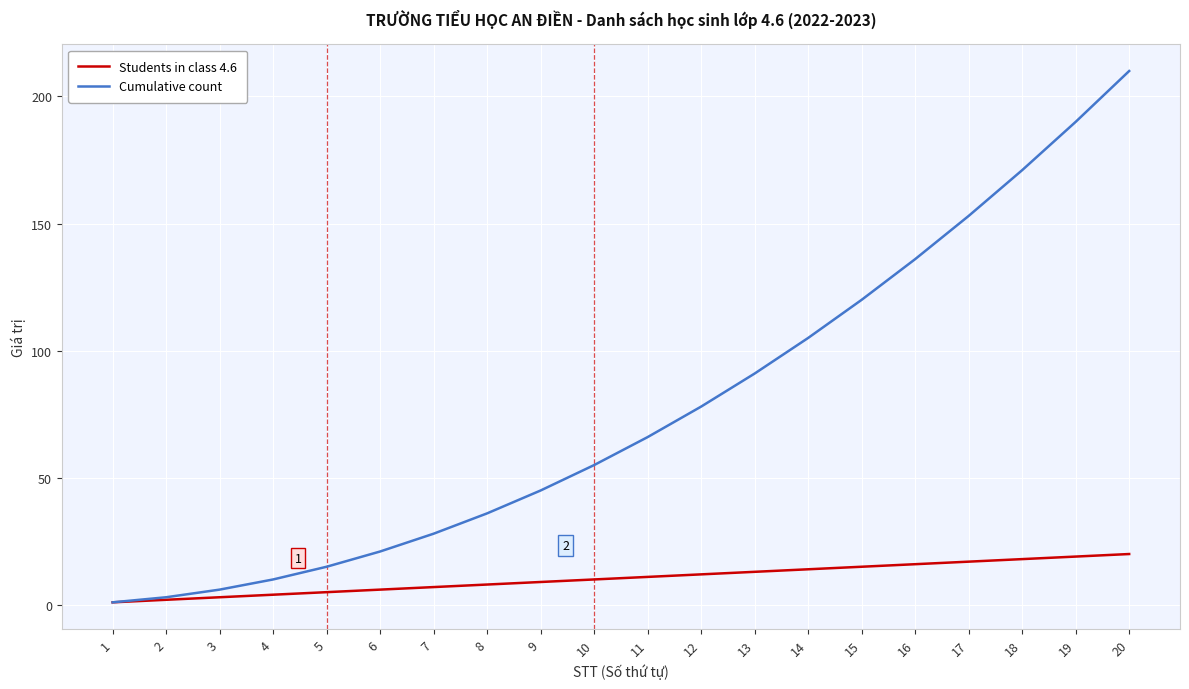

What are all the series names shown in the legend?

Students in class 4.6, Cumulative count